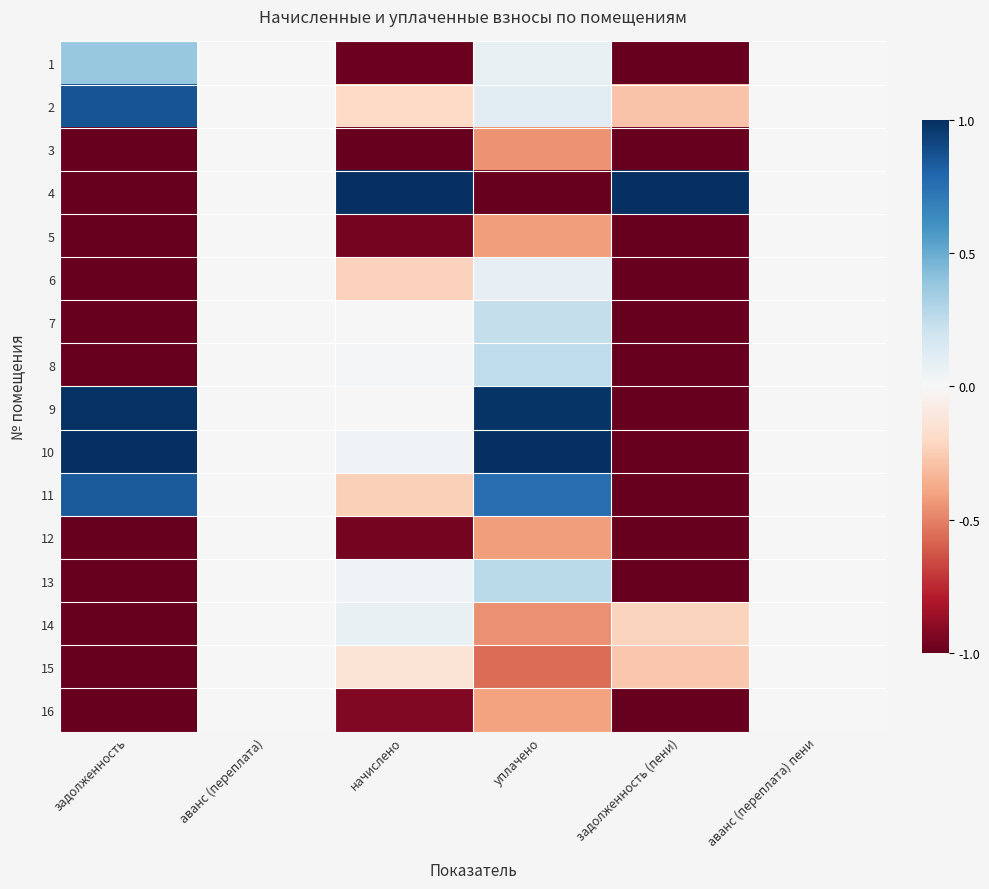

Which series has the widest spread of values?

4